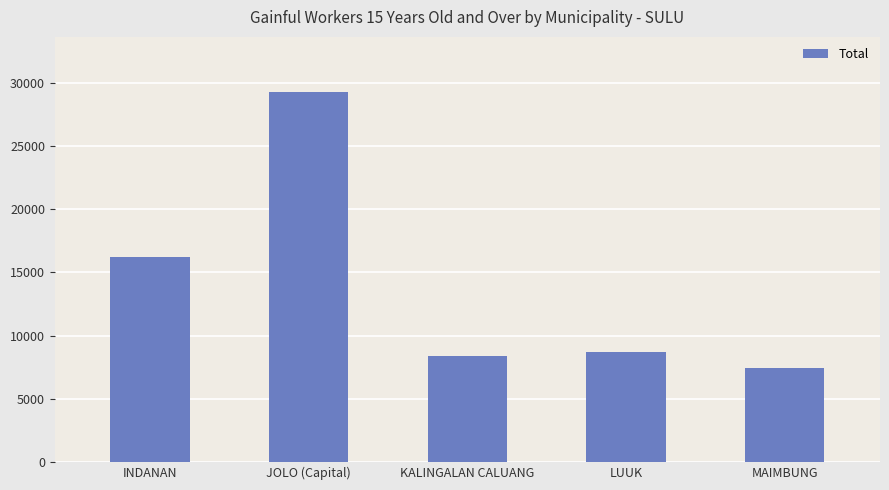

The chart shows a value of 29257 at JOLO (Capital). True or false?

True